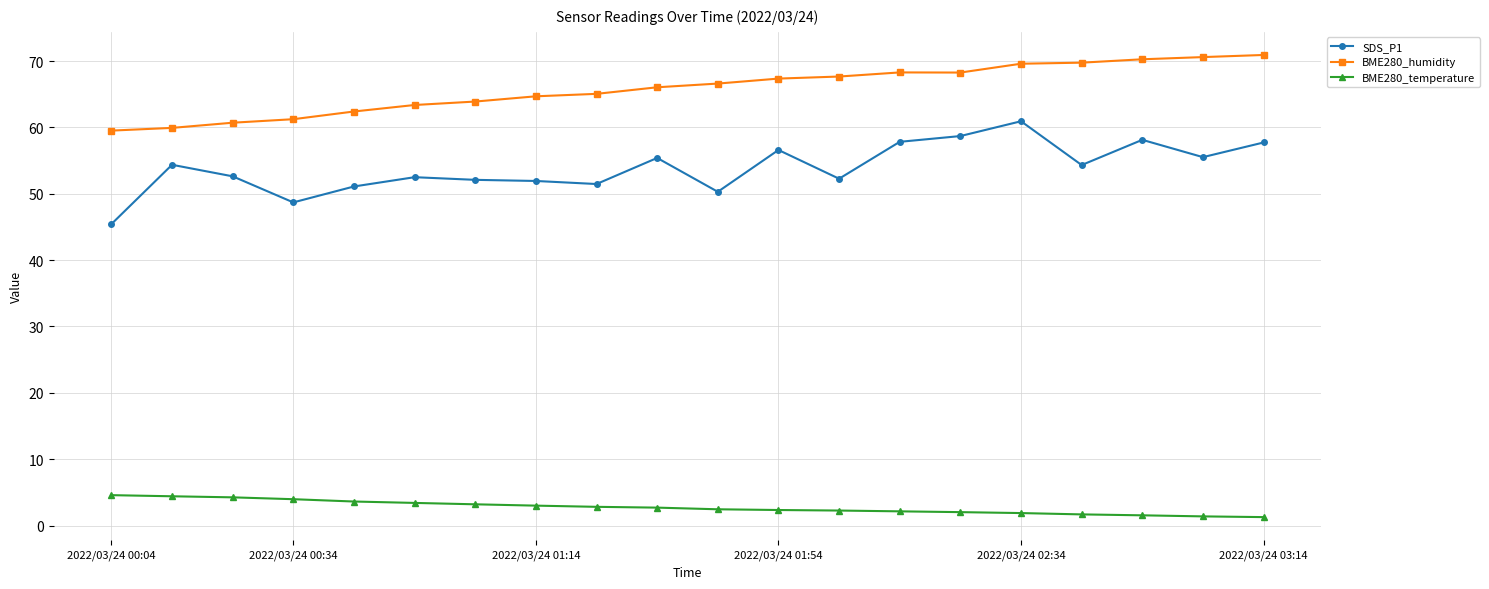

List the series in order of their overall mean, lowest first.

BME280_temperature, SDS_P1, BME280_humidity